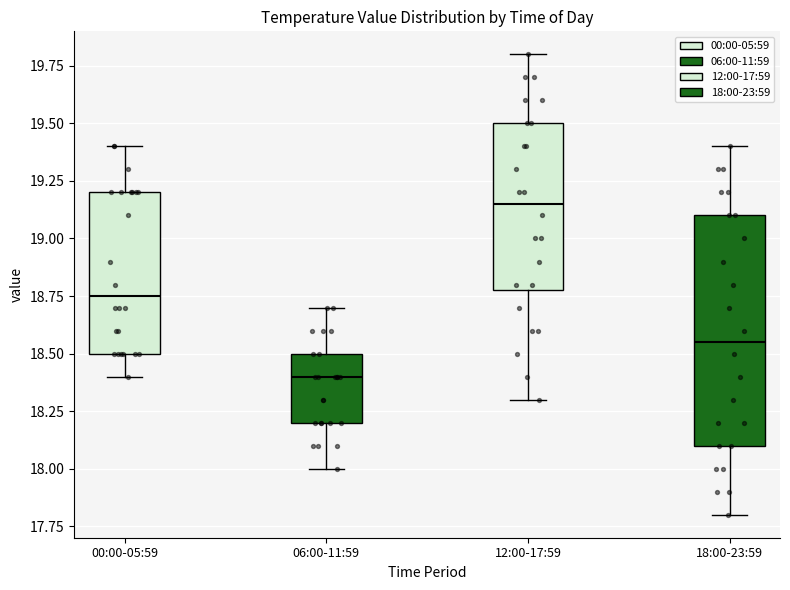

Reading left to right, read every box against the y-axis: the position of its median line, the range the box covers, and the ends of its whiskers. The values are not printed on the chart, so give them approximately, as read against the axis.

00:00-05:59: median 18.75, box 18.50 to 19.20, whiskers 18.40 to 19.40
06:00-11:59: median 18.40, box 18.20 to 18.50, whiskers 18.00 to 18.70
12:00-17:59: median 19.15, box 18.80 to 19.50, whiskers 18.30 to 19.80
18:00-23:59: median 18.55, box 18.10 to 19.10, whiskers 17.80 to 19.40